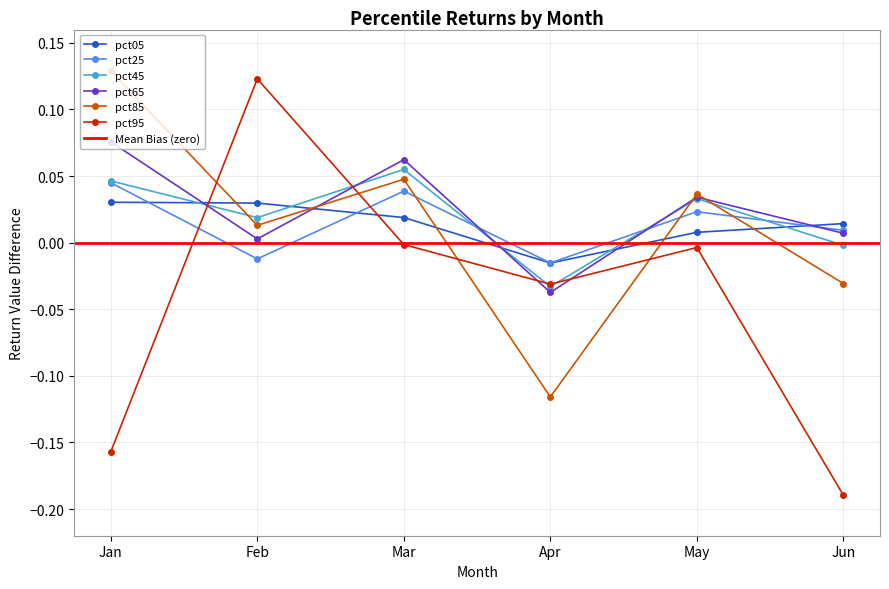

Which label corresponds to the largest value in the chart?

Jan